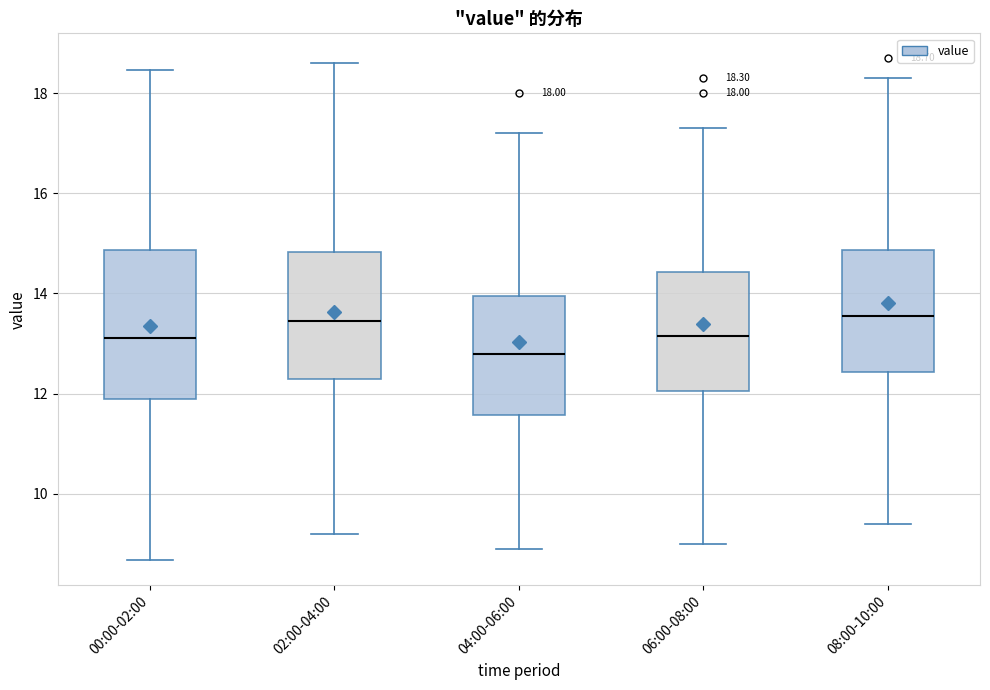

Comparing the boxes themselves (not the whiskers), which one is the tallest?

00:00-02:00